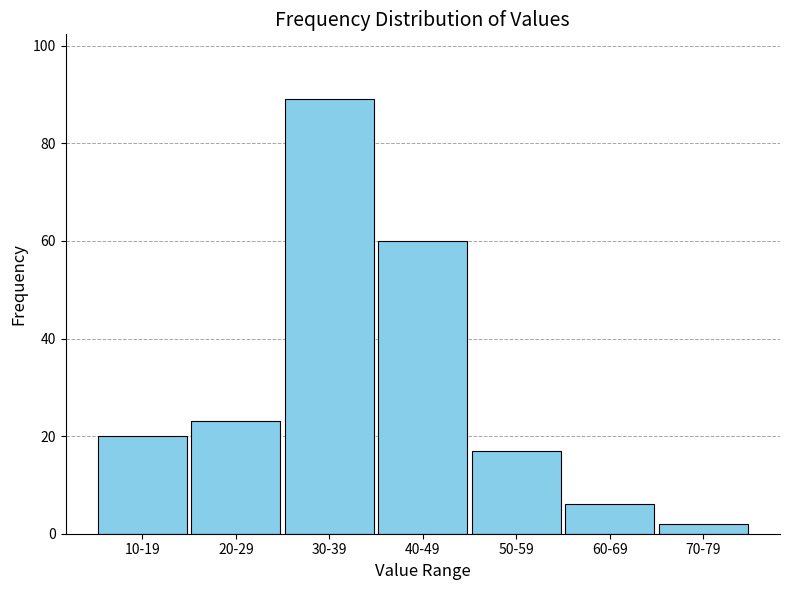

Reading left to right, transcribe all the data shown in this chart.

20	23	89	60	17	6	2